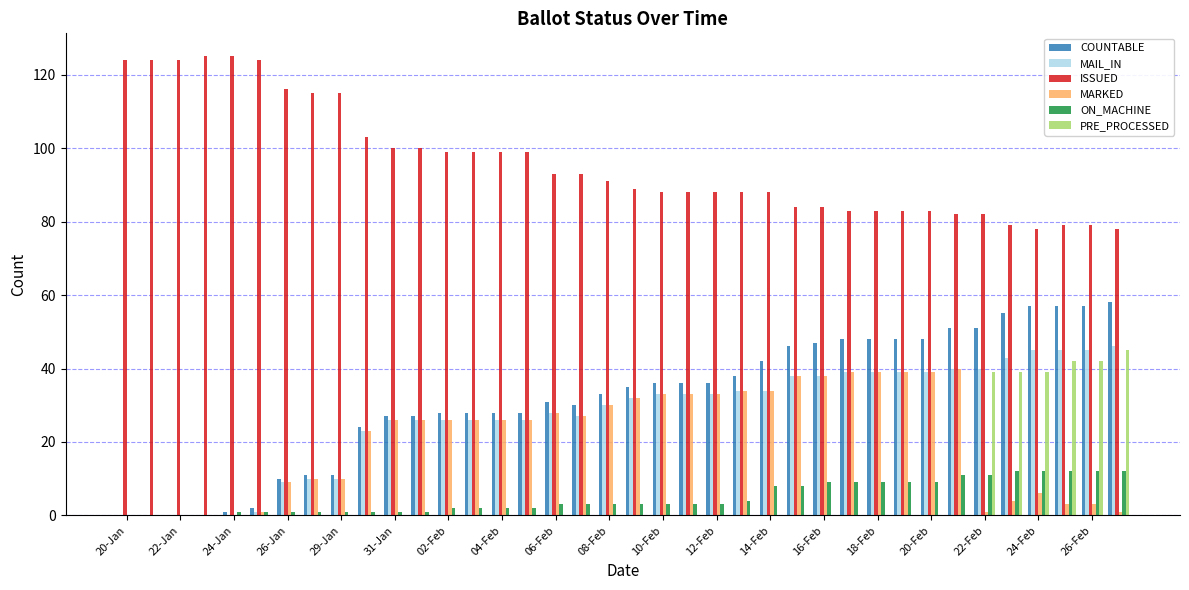

What is the highest value of the ISSUED series?

125